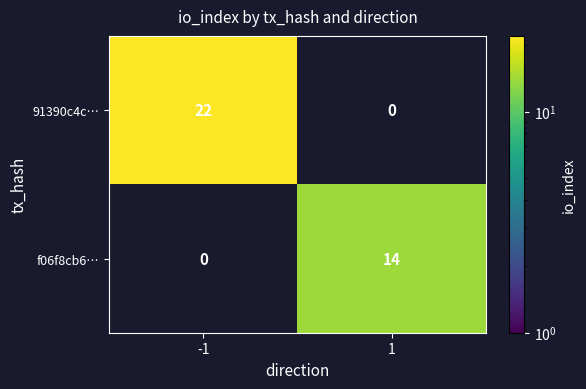

What is the spread (max minus min) of values at 1?

14